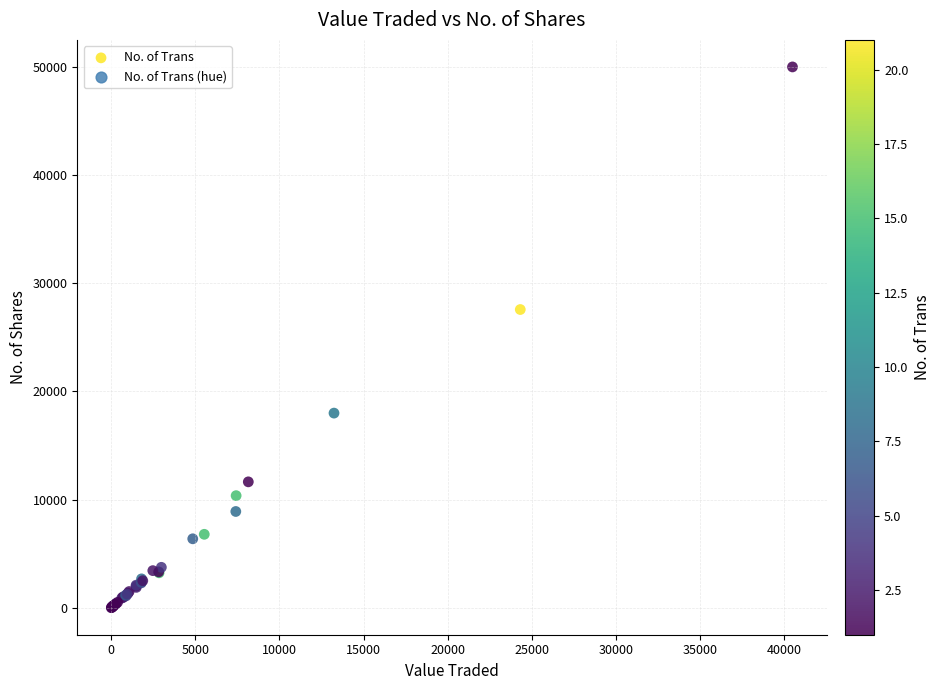

What Y value in the scatter plot is closest to 25003?

27571